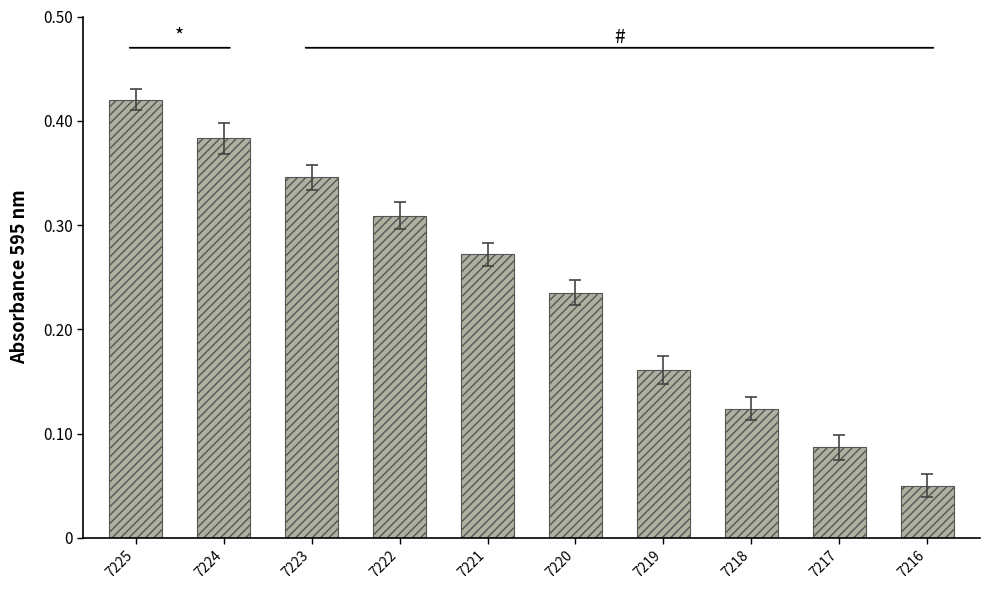

How many values are between 0 and 1?

10